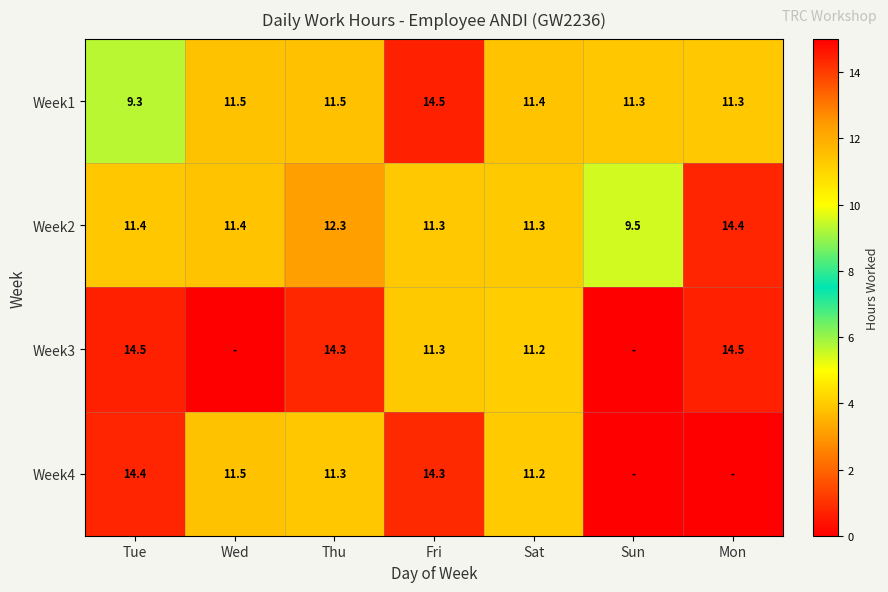

What is the difference between the second highest and minimum values in the Week2 series?

2.8